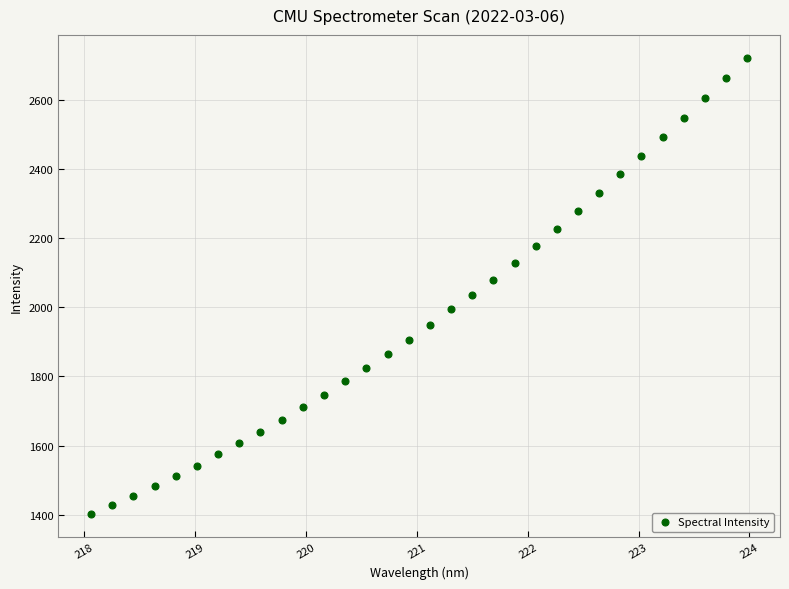

What is the range of X values (max minus min)?

5.9